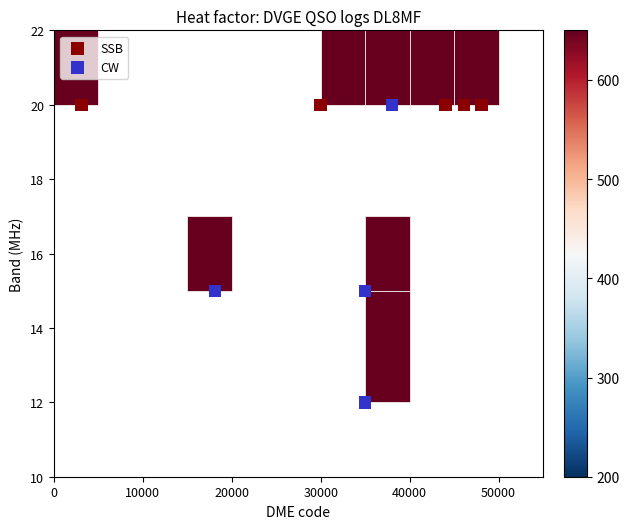

Which series contains the lowest Y value?

CW